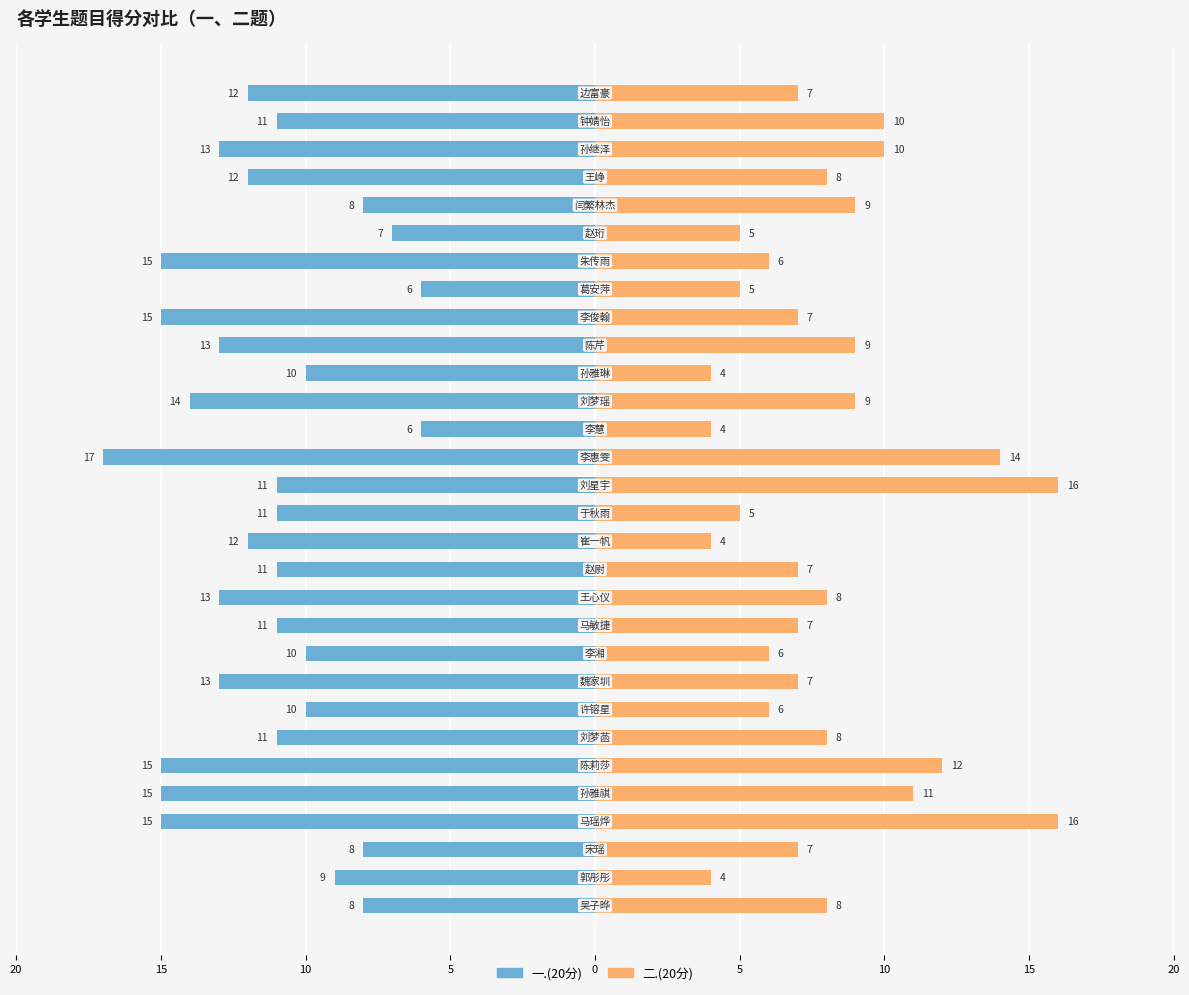

True or false: 一.(20分) has a value of -22 at 20.

False